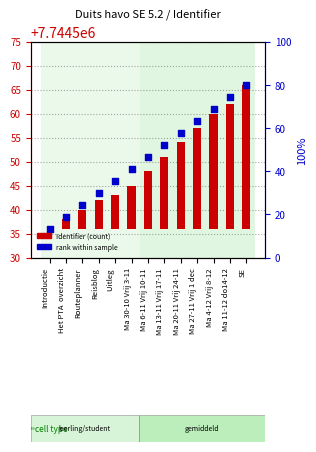

At how many categories does at least one series exceed 2160735?

13